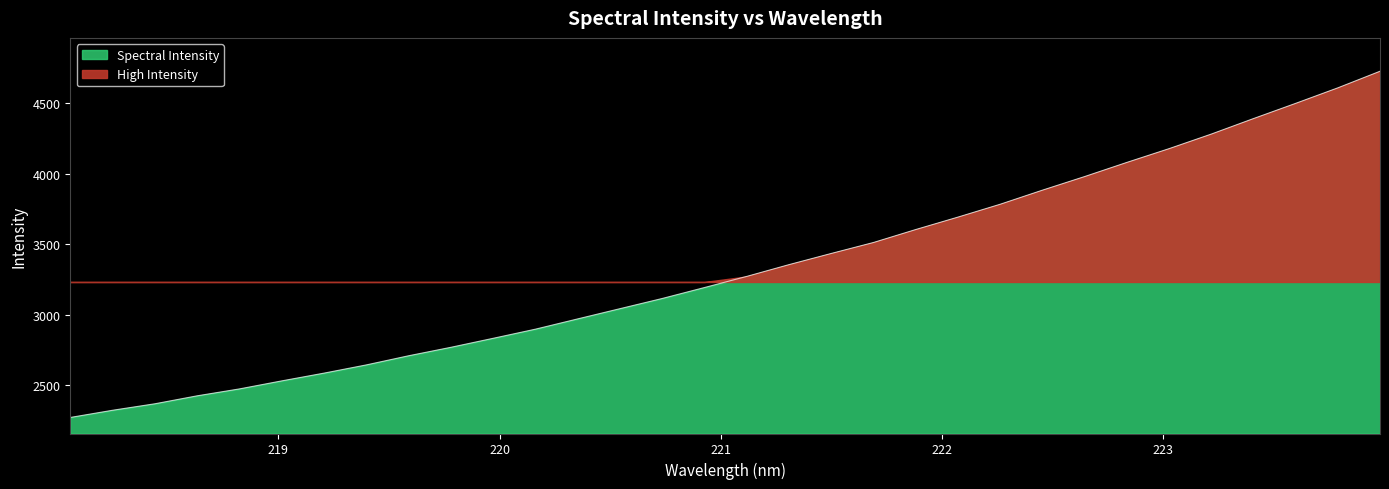

At which label does the data first exceed 3271?

221.1174